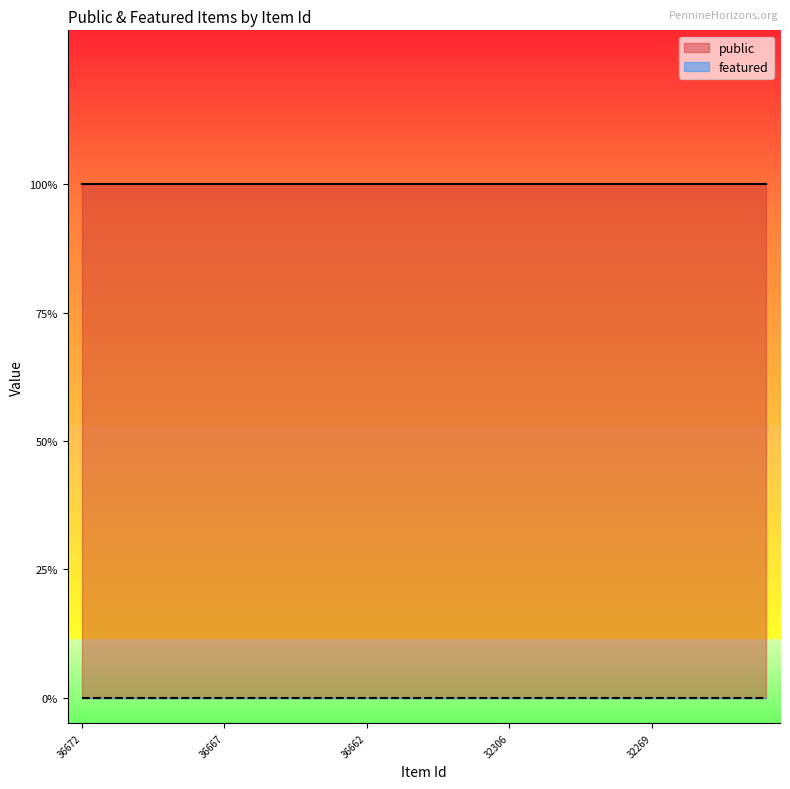

At which category does the chart reach its peak across all series?

36672